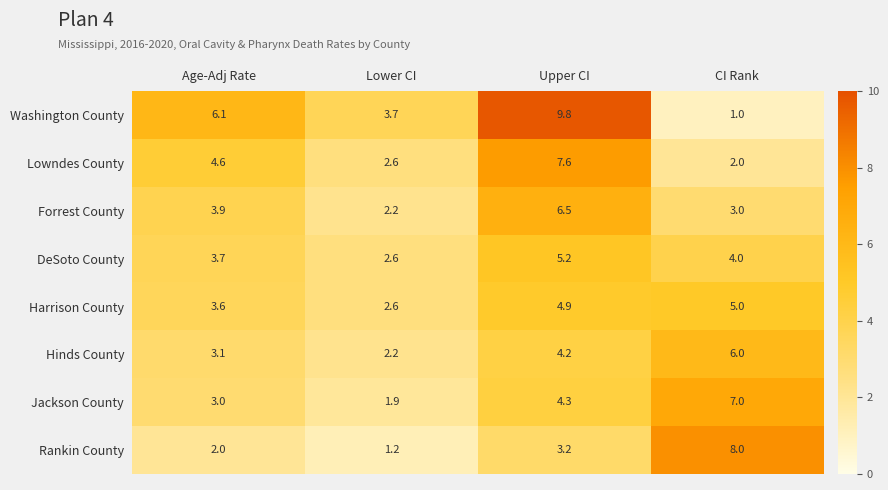

What is the sum of all Jackson County values?

16.2